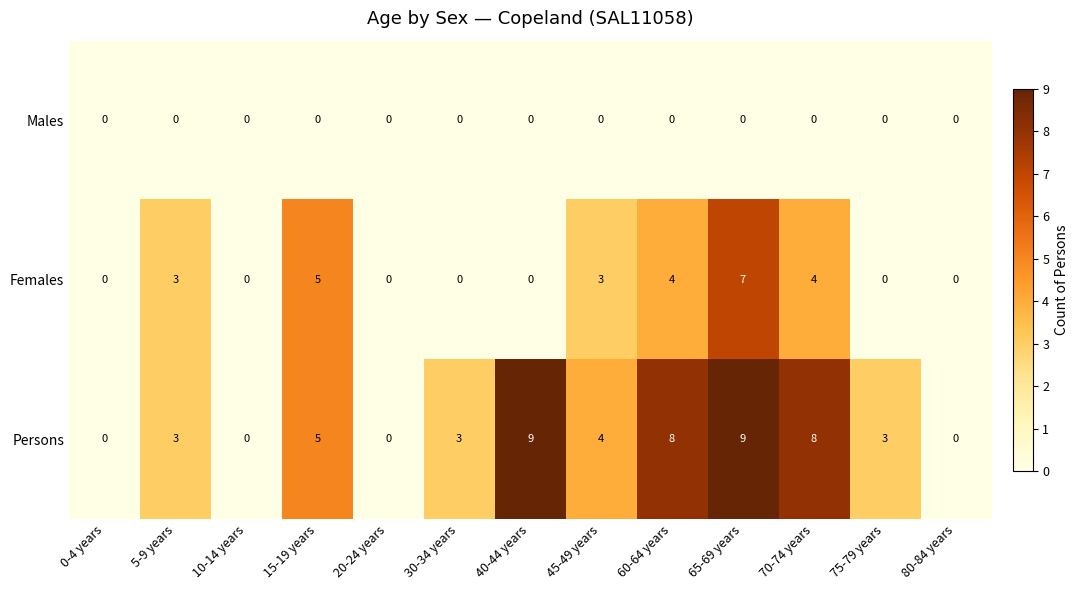

What is the difference between the maximum and minimum values in the Persons series?

9